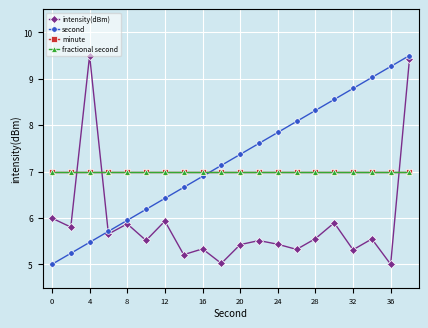

Does the chart display data point markers on the line(s)?

Yes